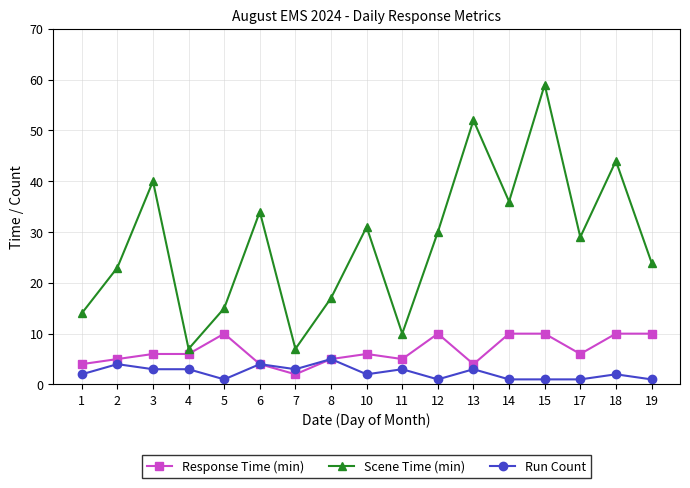

List the series in order of their overall mean, lowest first.

Run Count, Response Time (min), Scene Time (min)